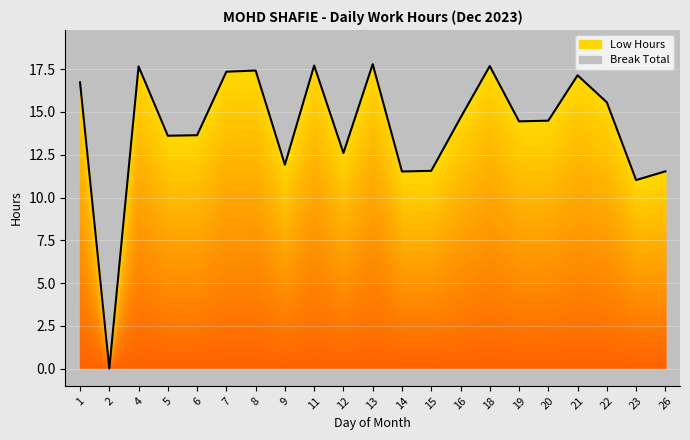

Which has a higher value, 26 or 5?

5